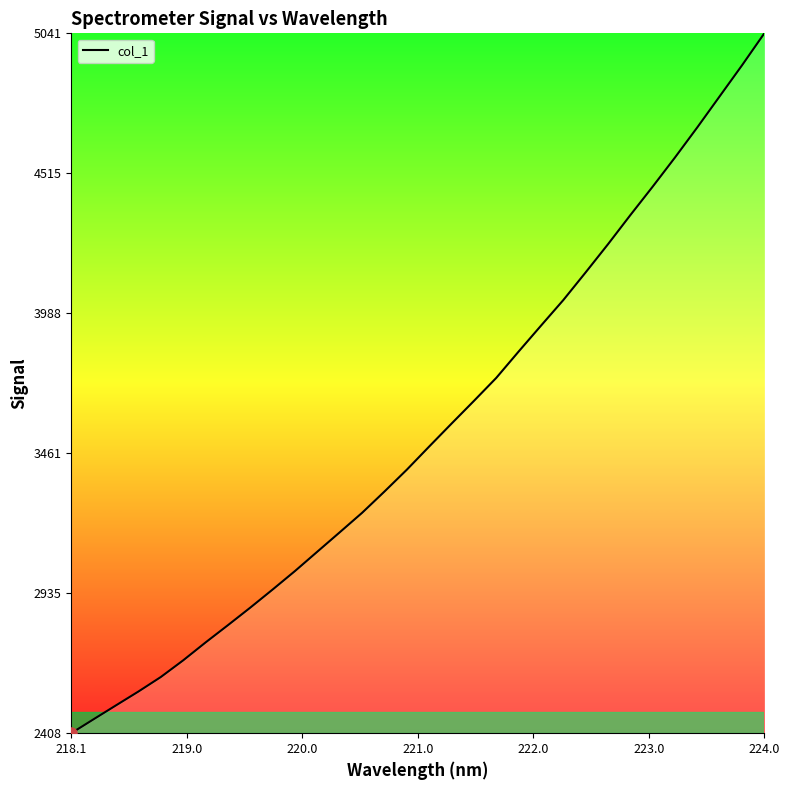

Is it true that the value at 224.0 is 5041.4?

True